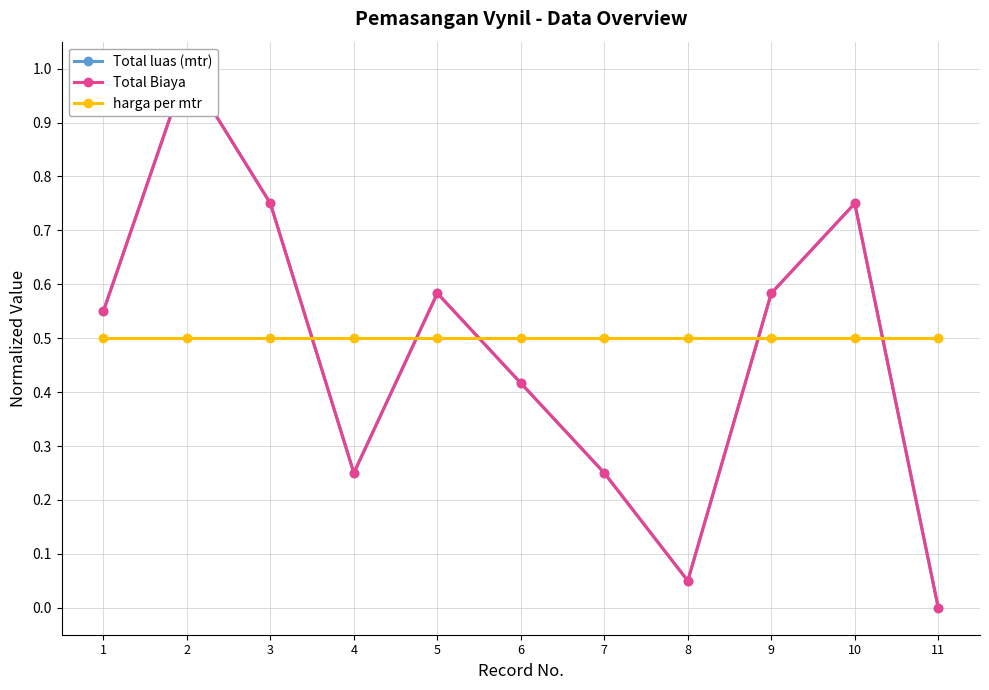

What is the highest value of the Total luas (mtr) series?

1.0